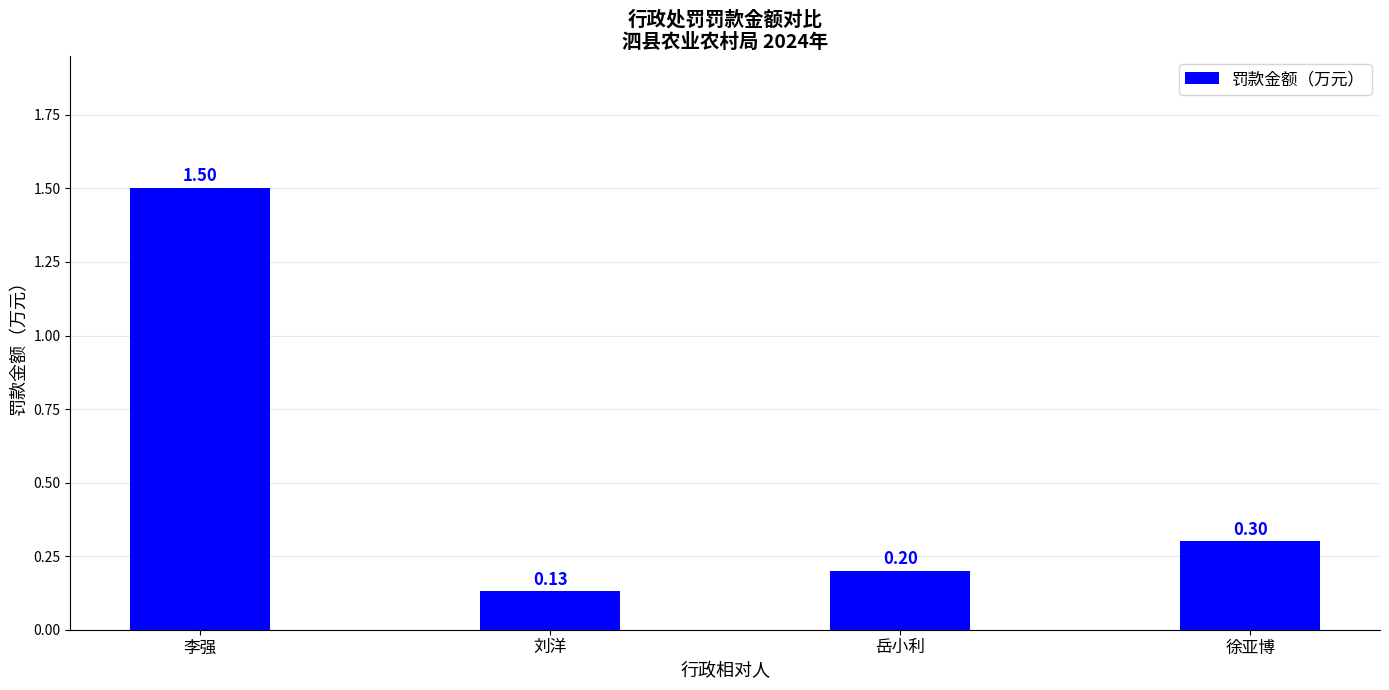

Are the bars grouped side by side (vs. stacked)?

No